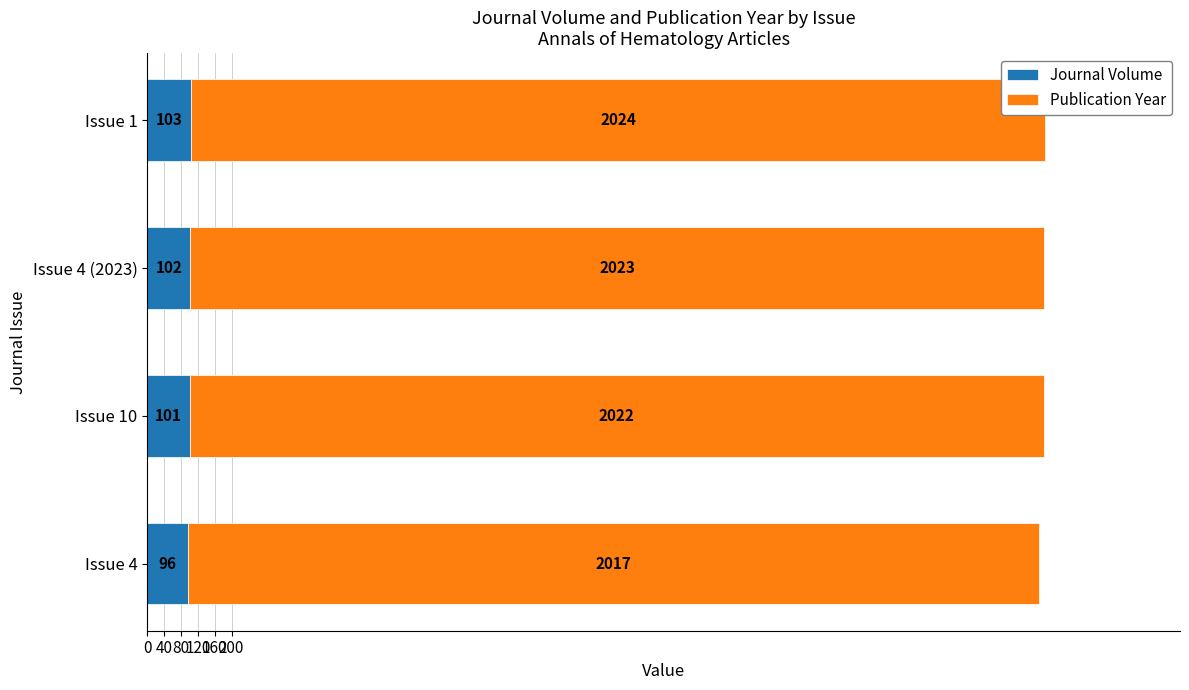

What are all the series names shown in the legend?

Journal Volume, Publication Year